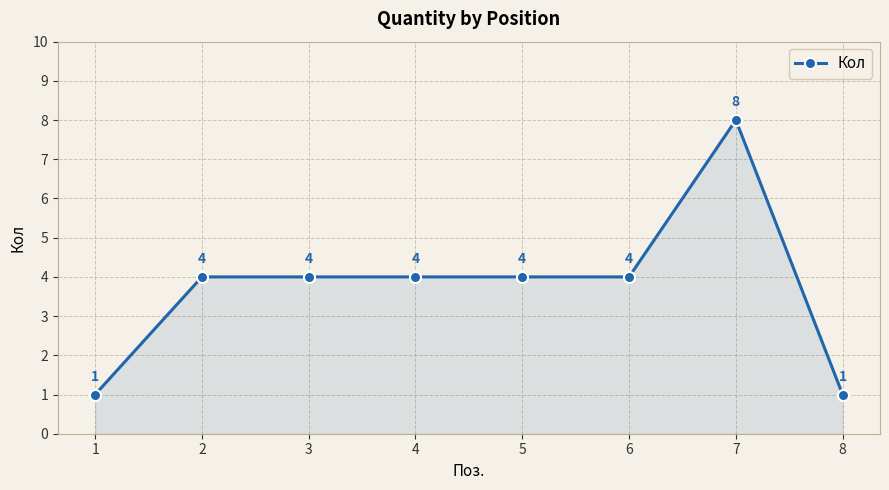

Approximately how many times larger is the value at 6 compared to 2?

1.0